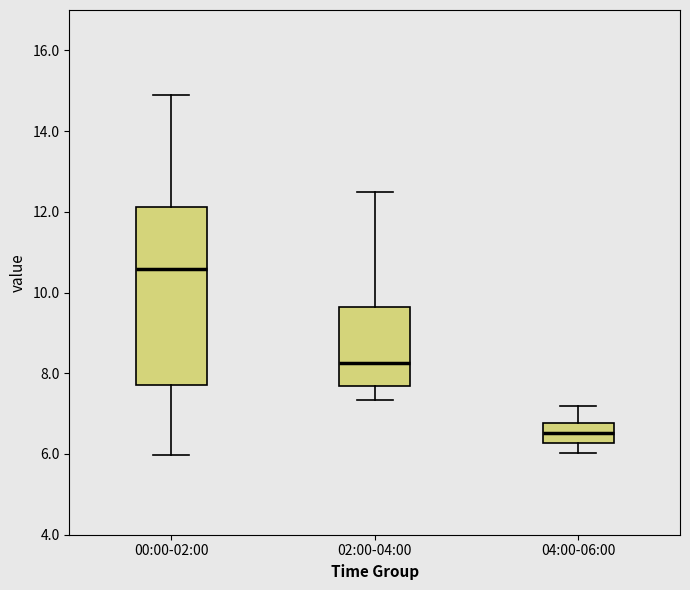

Which box's median line is the highest?

00:00-02:00